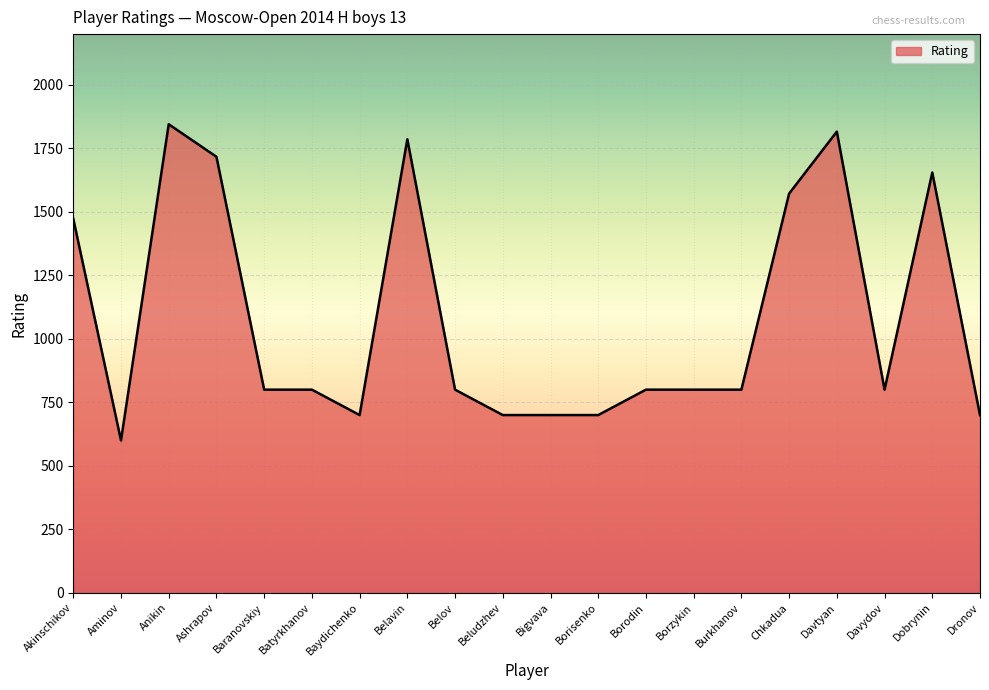

Which category has the lowest value across all series?

Aminov